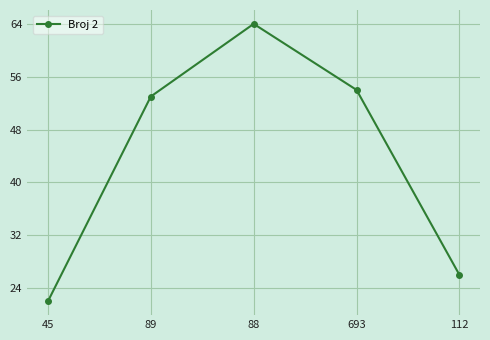

What is the ratio of the value at 45 to the value at 88?

0.3